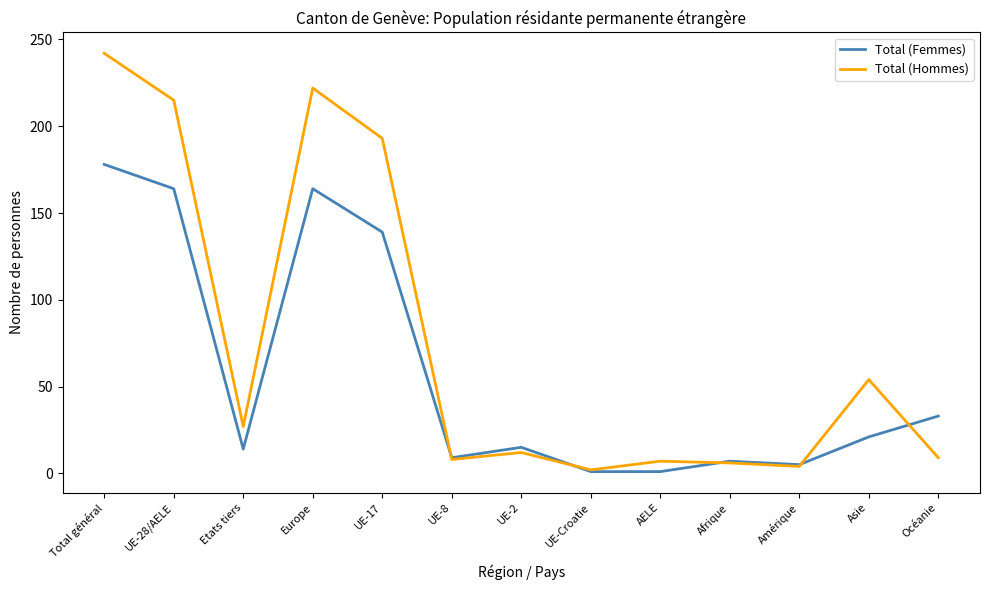

What is the minimum value for Total (Hommes)?

2